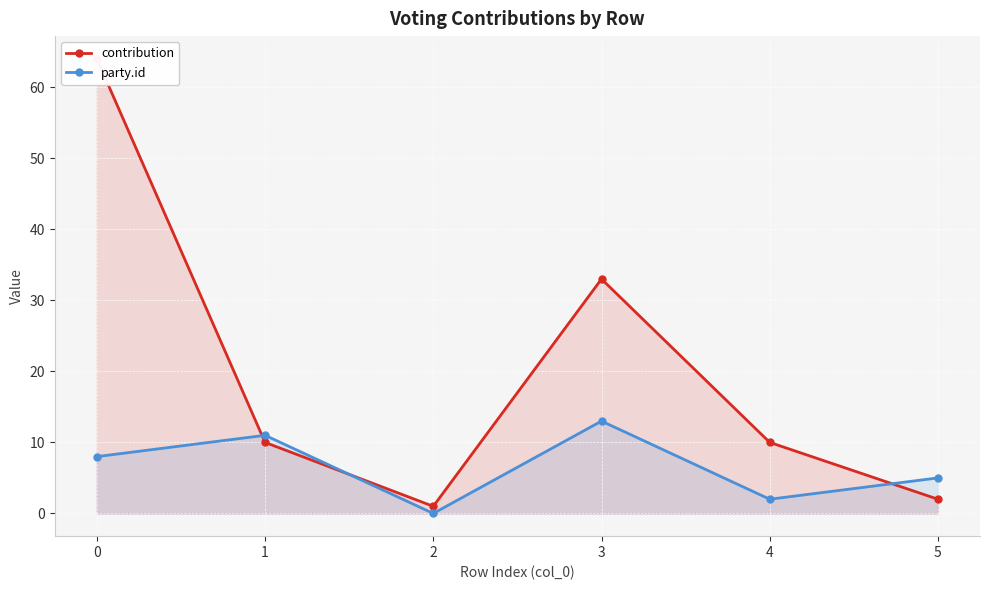

What is the difference between the maximum and second lowest values in the party.id series?

11